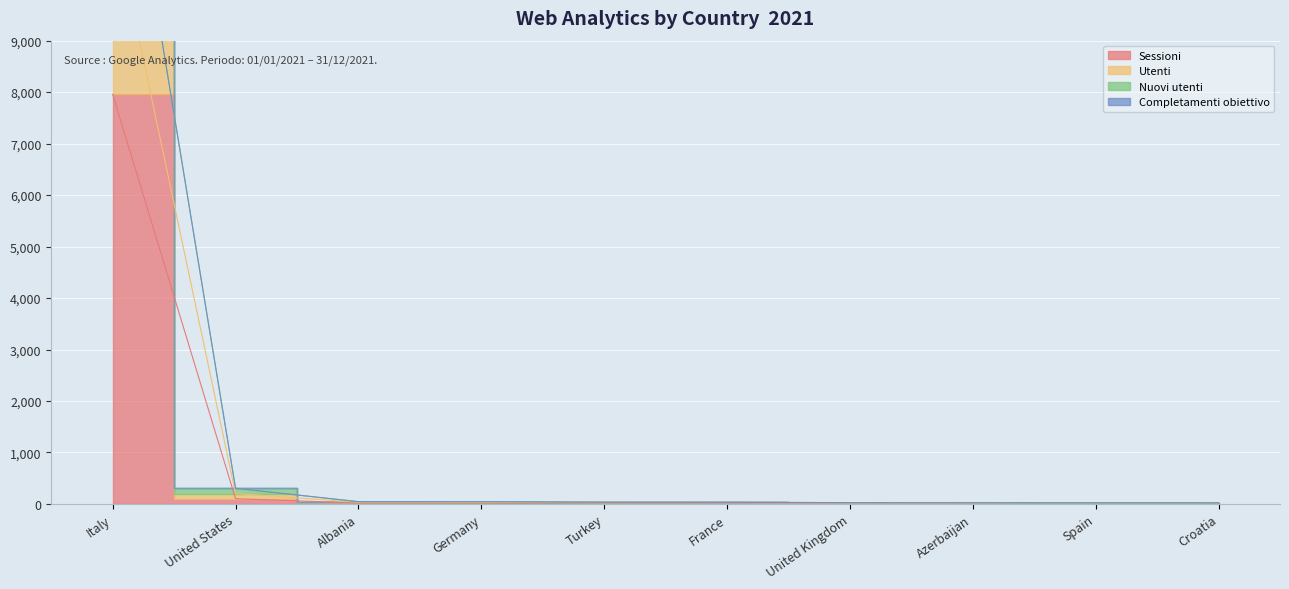

Rank the categories by Utenti value from highest to lowest.

Italy, United States, Albania, Germany, Turkey, France, United Kingdom, Azerbaijan, Spain, Croatia